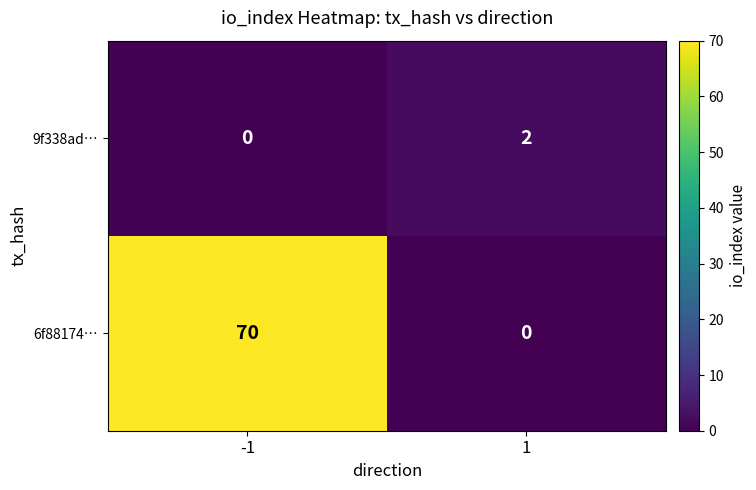

Reading left to right, what are all the values shown in this chart?

9f338ad…: -1=0	1=2
6f88174…: -1=70	1=0